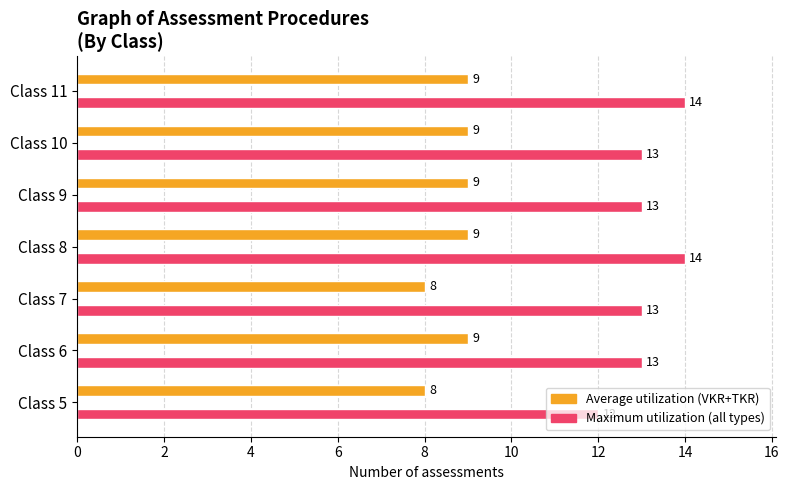

What is the maximum value shown in the chart?

14